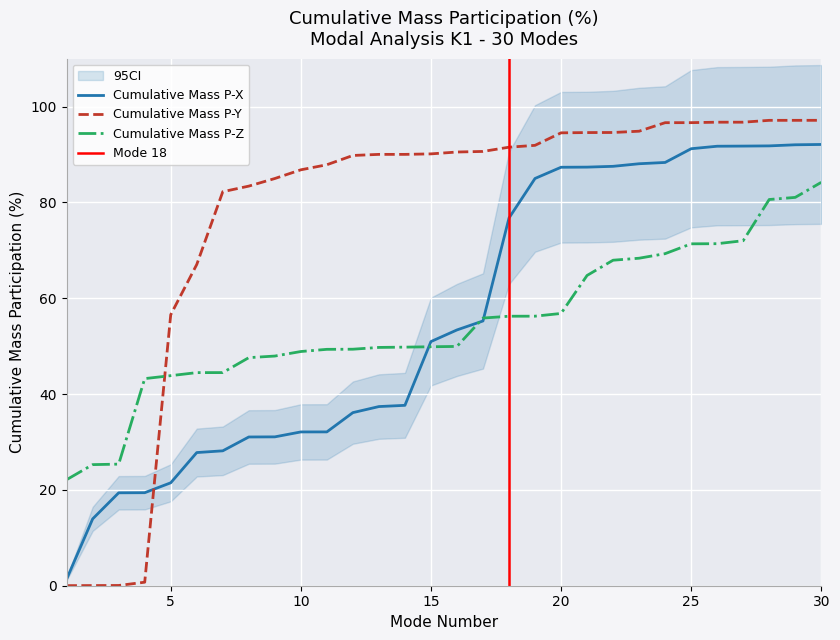

The value of Cumulative Mass P-Z at 4 is 43.2. True or false?

True